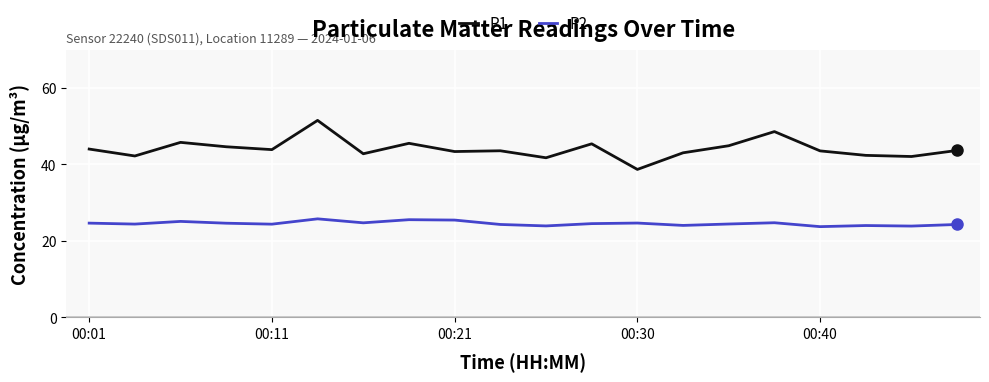

What is the difference between the maximum and minimum values in the P1 series?

12.8